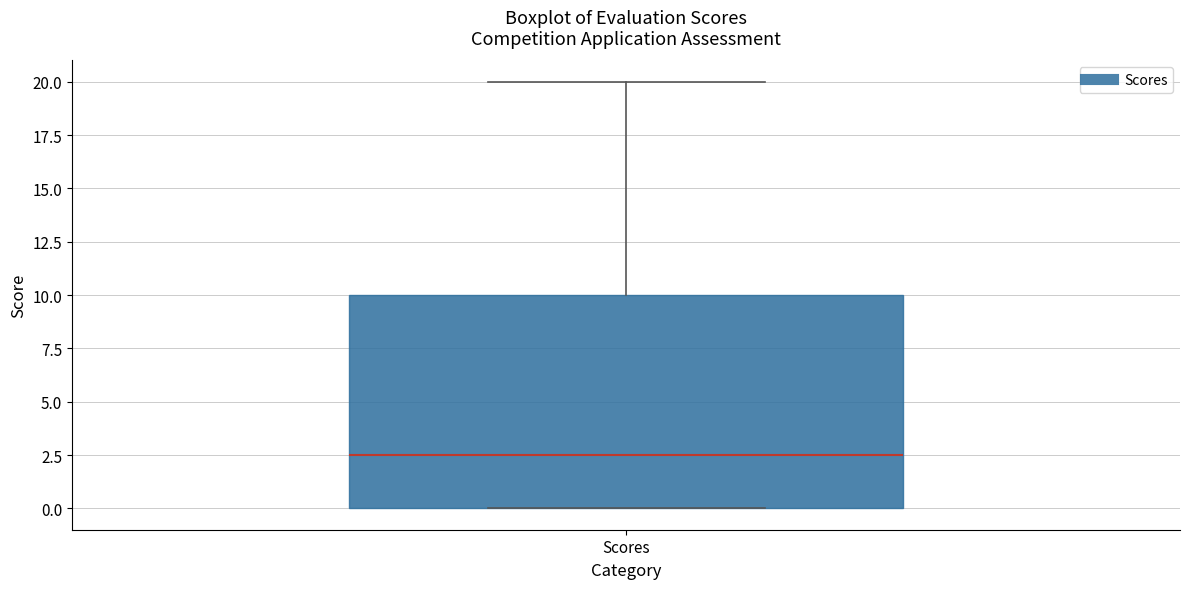

Transcribe this box plot: give where the median line is, the range the box spans, and where the two whiskers end, as read against the y-axis. The values are not printed on the chart, so give them approximately, as read against the axis.

median 2.5, box 0.0 to 10.0, whiskers 0.0 to 20.0